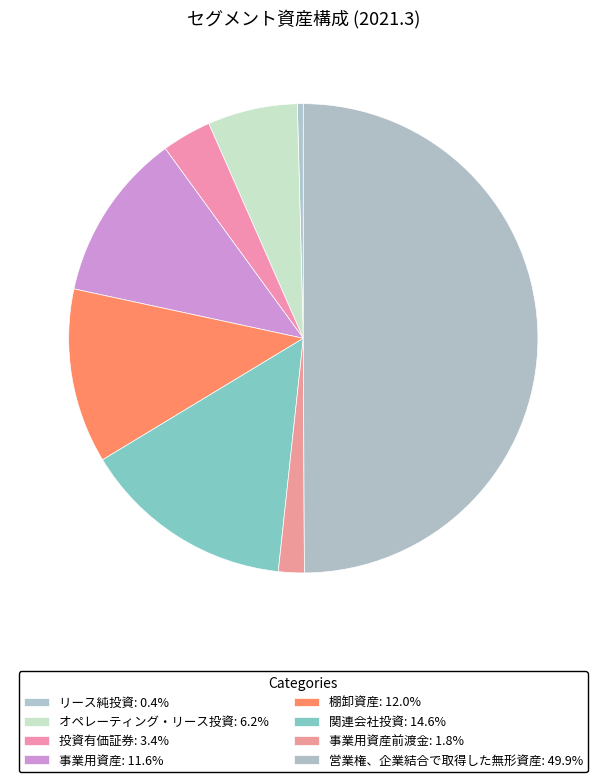

To the nearest percent, what is the average slice percentage?

12%